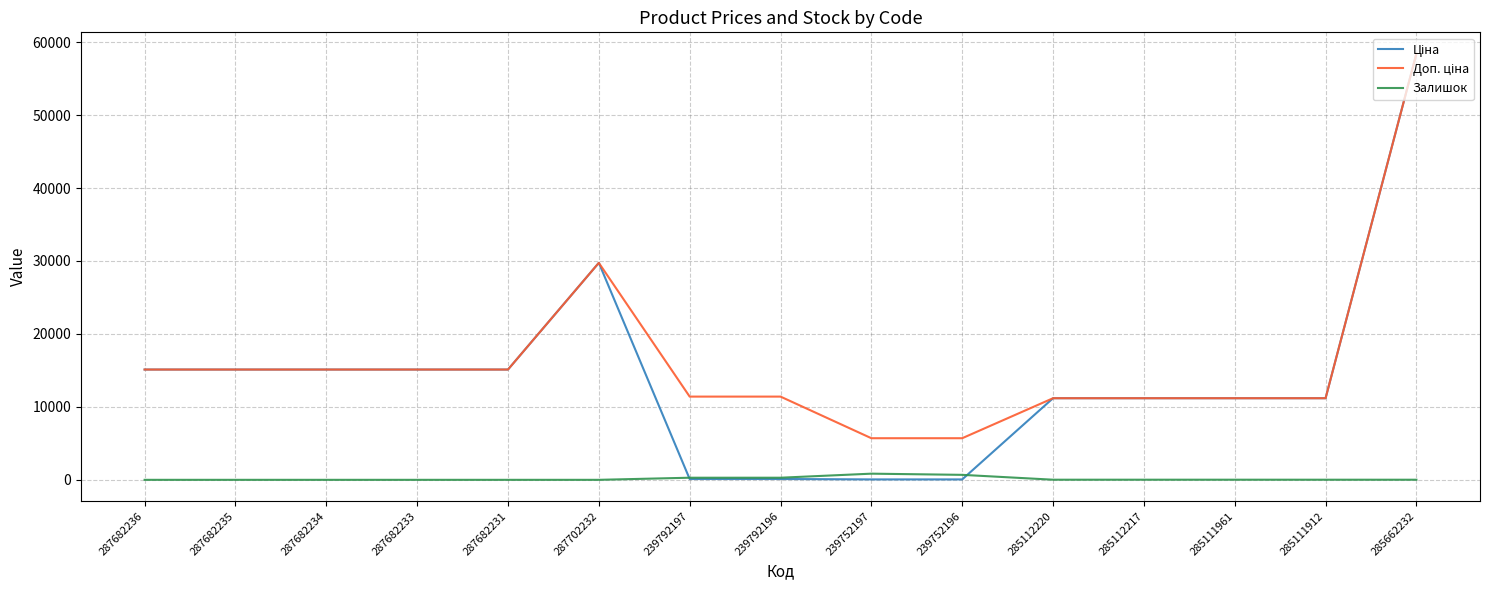

At which category is the sum across all series the highest?

285662232